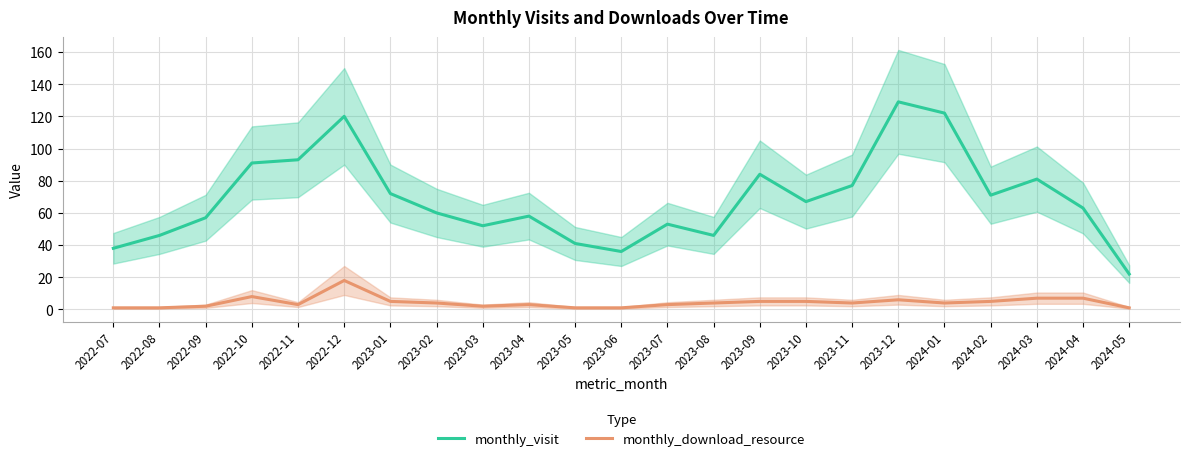

Between 2022-10 and 2023-01, which series saw the biggest shift?

monthly_visit